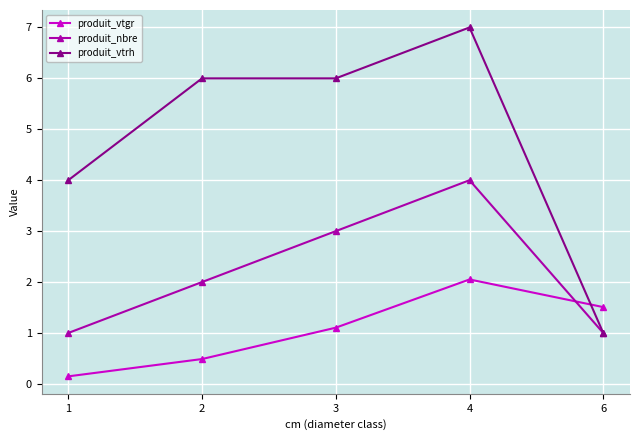

What is the value of the produit_vtgr point at the 2nd from the left?

0.5